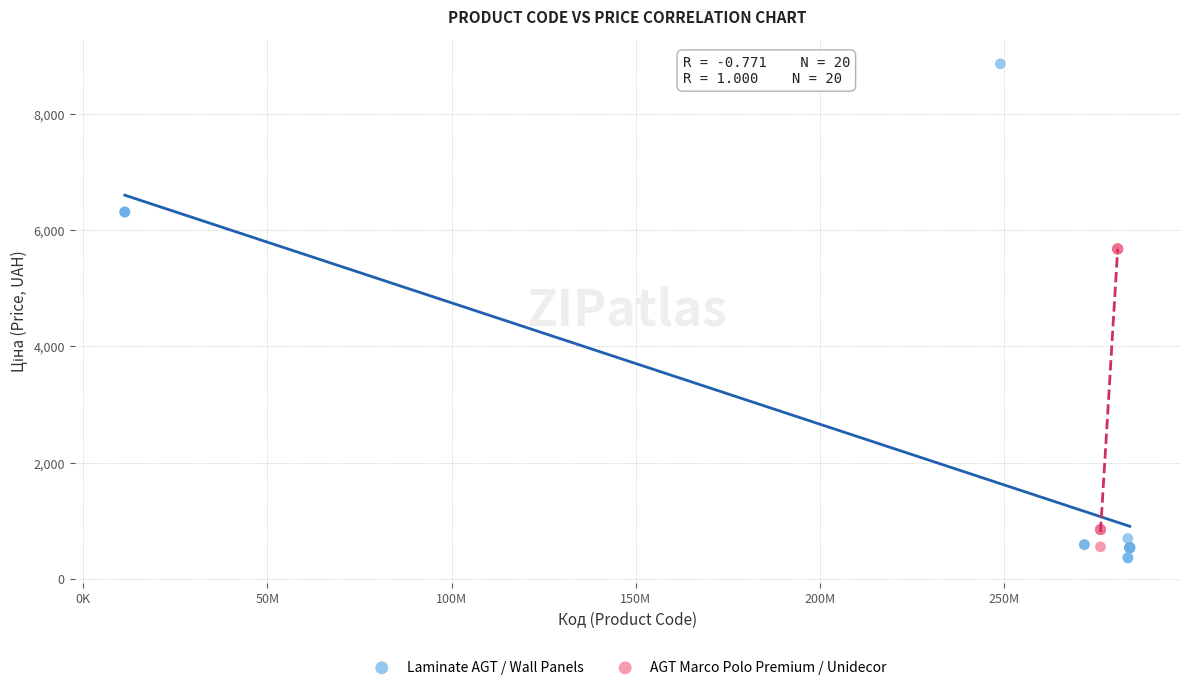

Which series contains the highest Y value?

Laminate AGT / Wall Panels